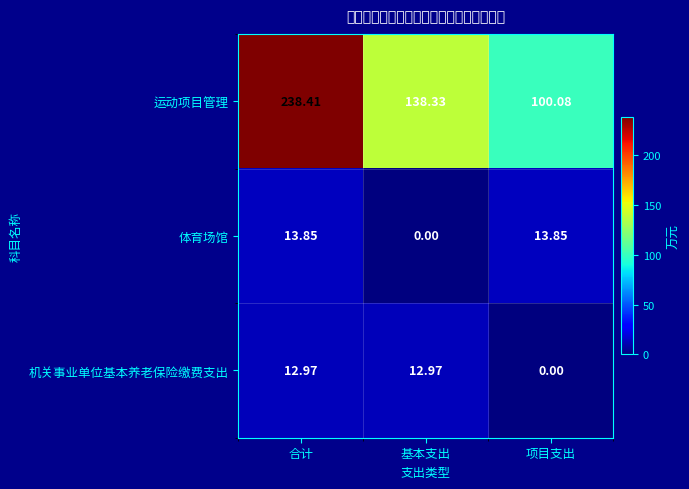

What is the difference between the highest and lowest values at 合计?

225.4